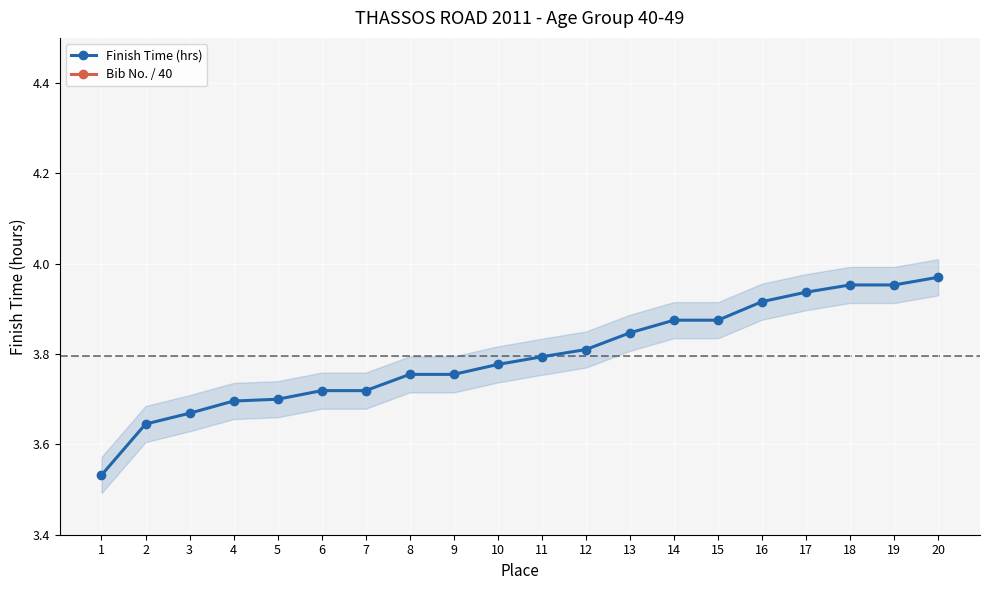

List the labels in order of Bib No. / 40 value, largest first.

13, 14, 5, 4, 11, 15, 7, 19, 16, 9, 1, 10, 3, 18, 6, 17, 2, 12, 8, 20